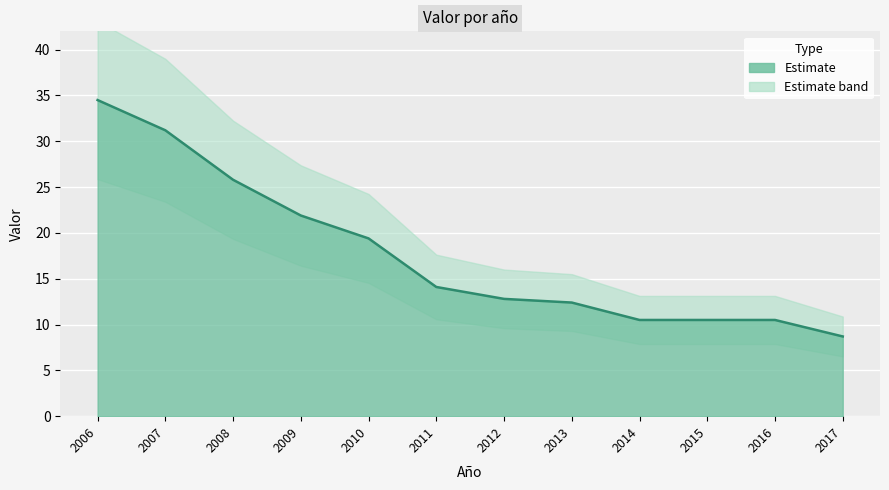

Reading left to right, what are all the values shown in this chart?

34.5	31.2	25.8	21.9	19.4	14.1	12.8	12.4	10.5	10.5	10.5	8.7